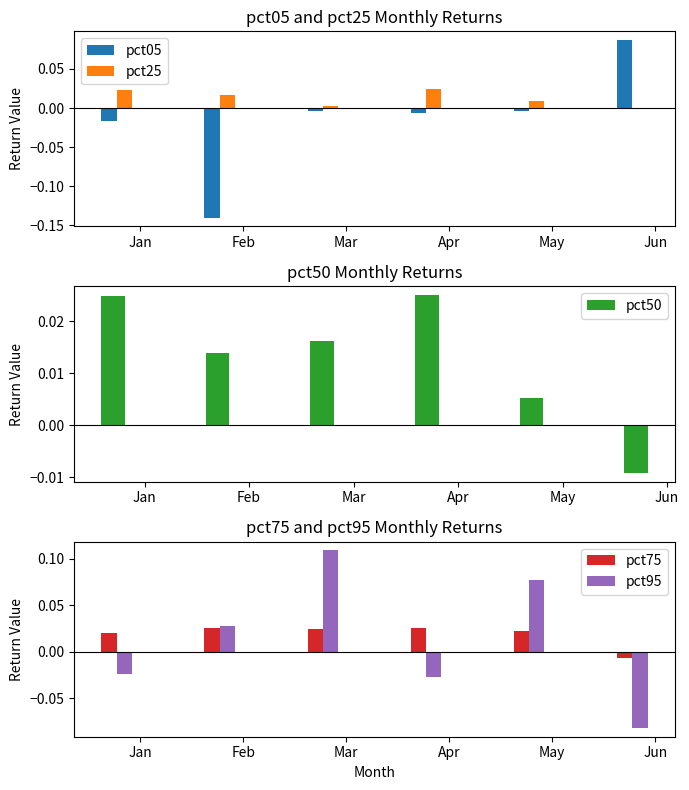

True or false: pct75 has a value of -0.0 at Jun.

False